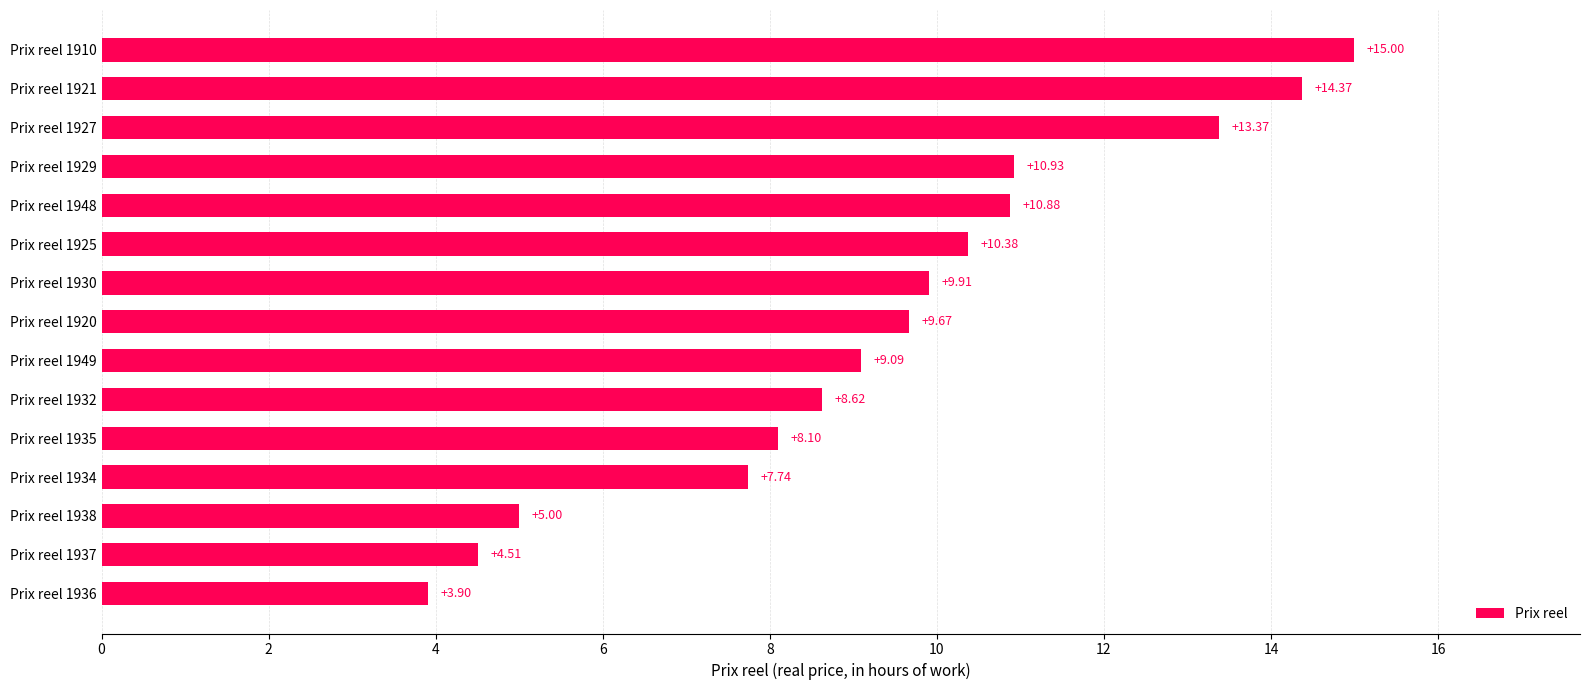

What is the average value?

9.4